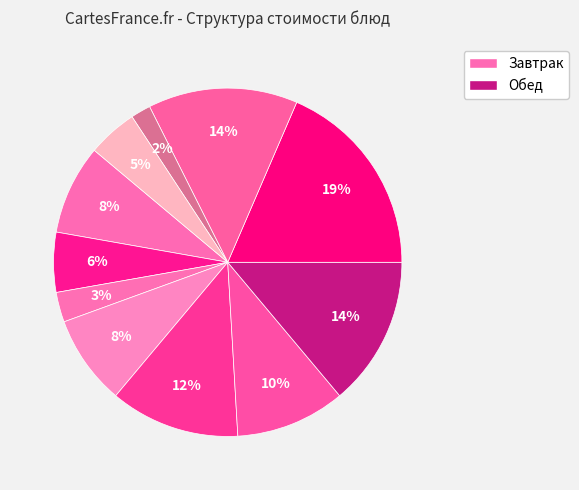

Is there a majority slice in this chart?

No